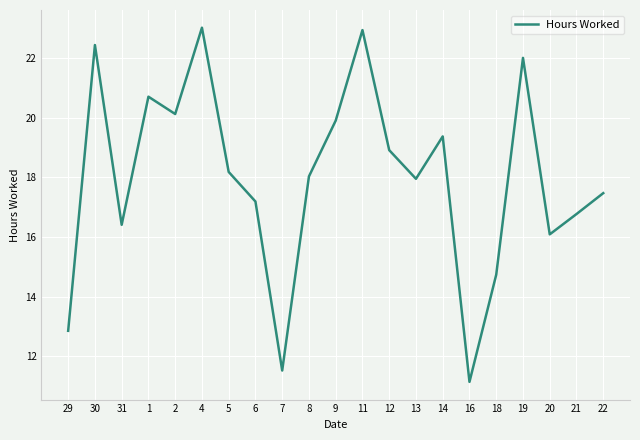

Where is the first local maximum?

30